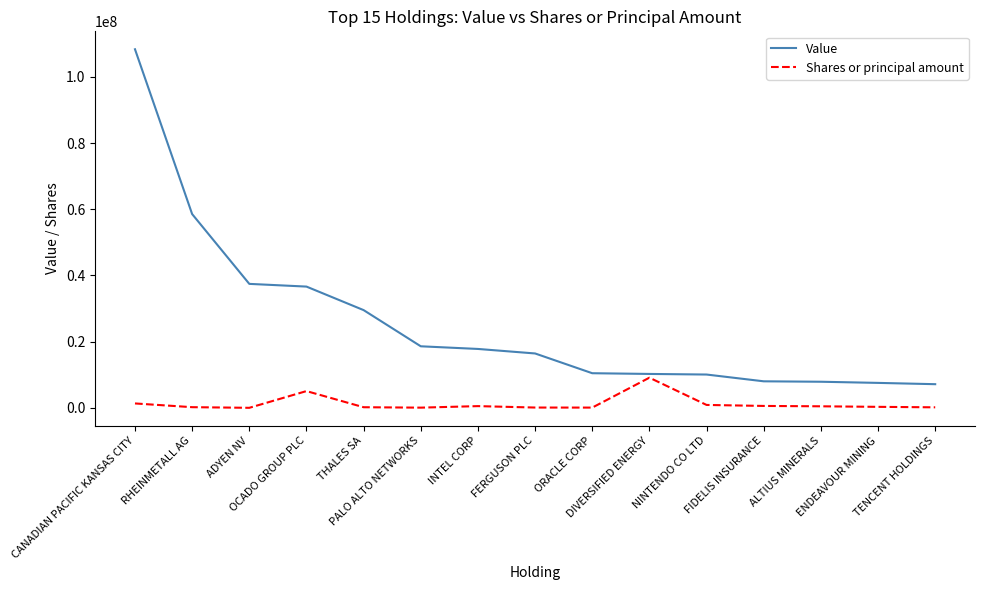

Which series has the largest range (max minus min)?

Value